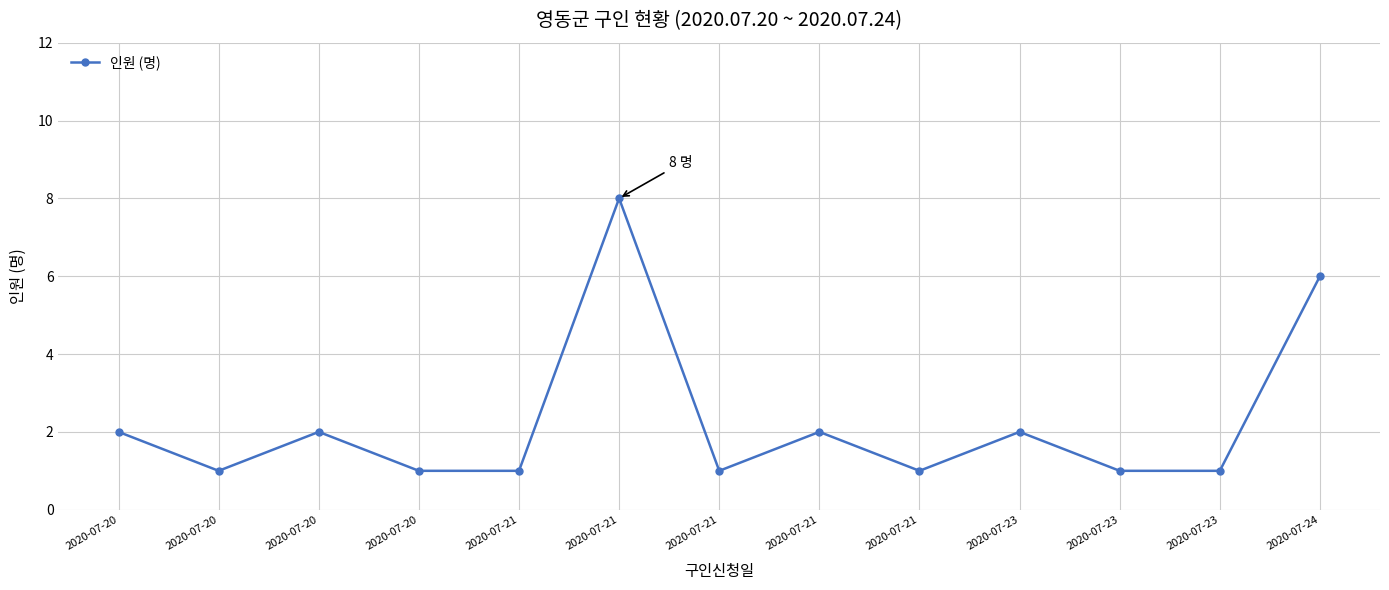

Reading left to right, extract all data points from this chart.

2	1	2	1	1	8	1	2	1	2	1	1	6